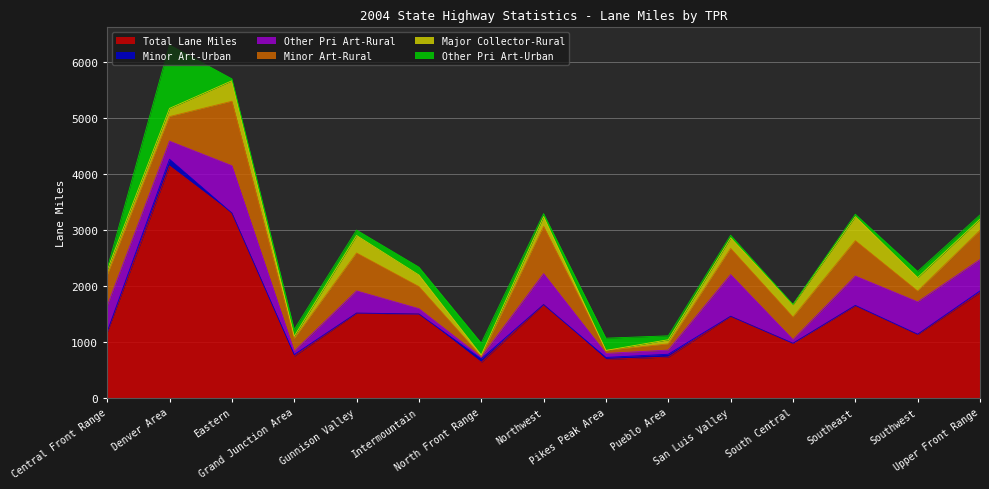

What is the value of the Total Lane Miles point at the 8th from the left?

1664.4